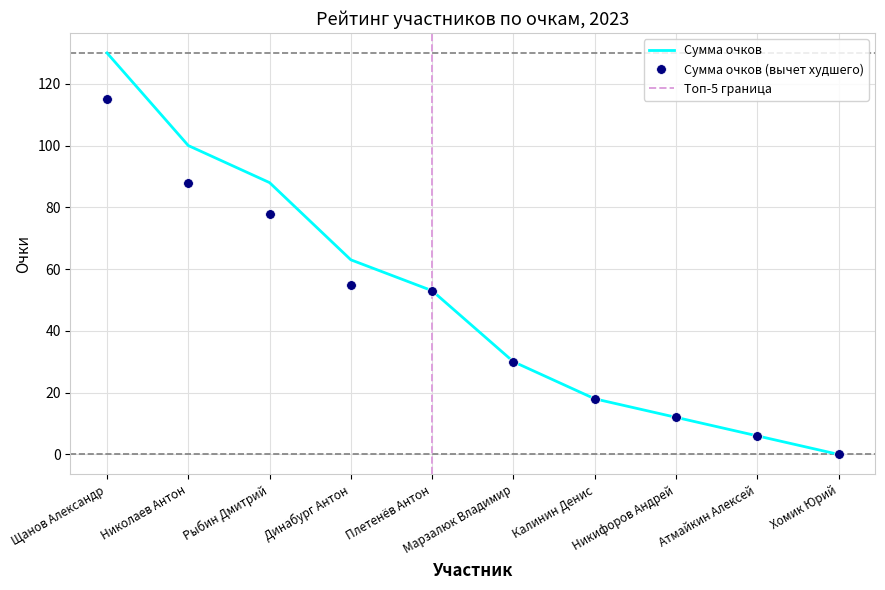

How many distinct data groups are displayed?

2